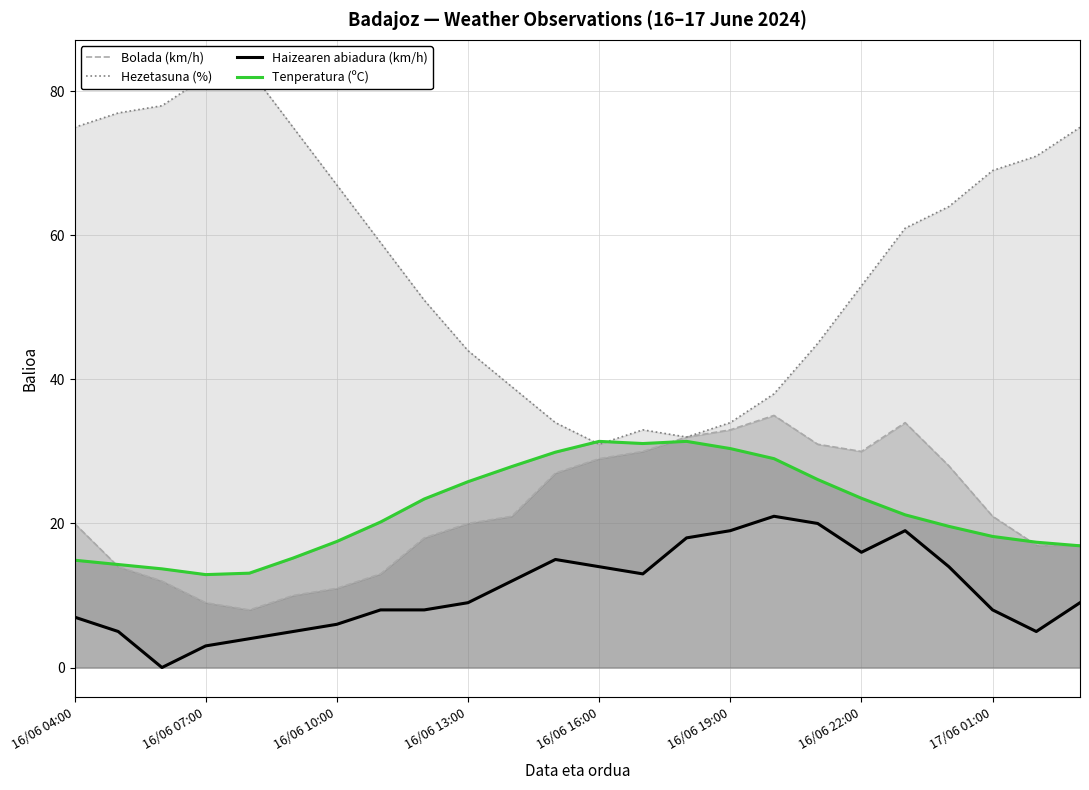

What is the total value across all series at 16/06 16:00?

105.4